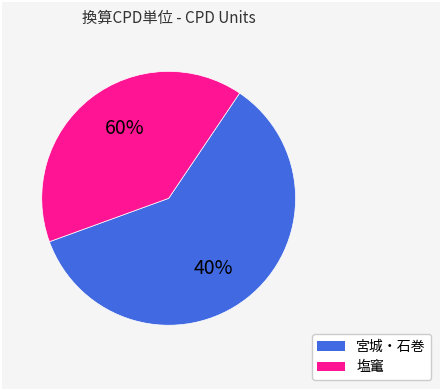

To the nearest percent, what percentage of the pie is 塩竃　一太郎?

40%